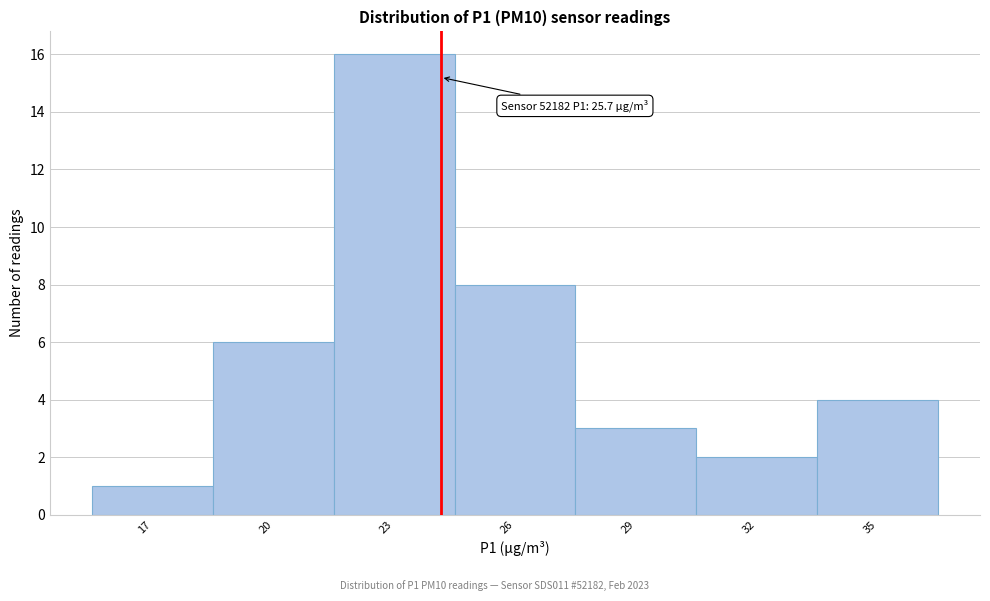

Reading left to right, extract all data points from this chart.

17=1	20=6	23=16	26=8	29=3	32=2	35=4